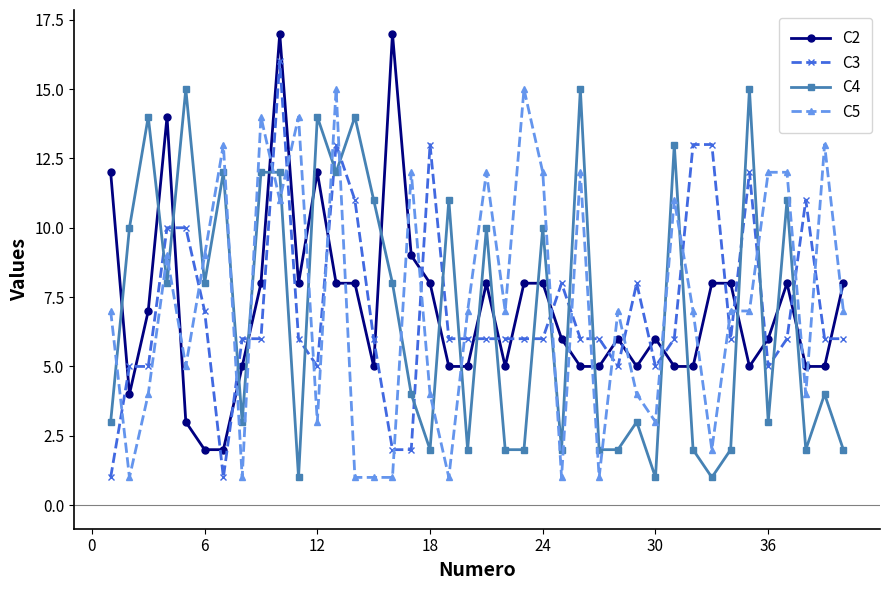

After their last crossing, which series has the higher values: C4 or C3?

C3